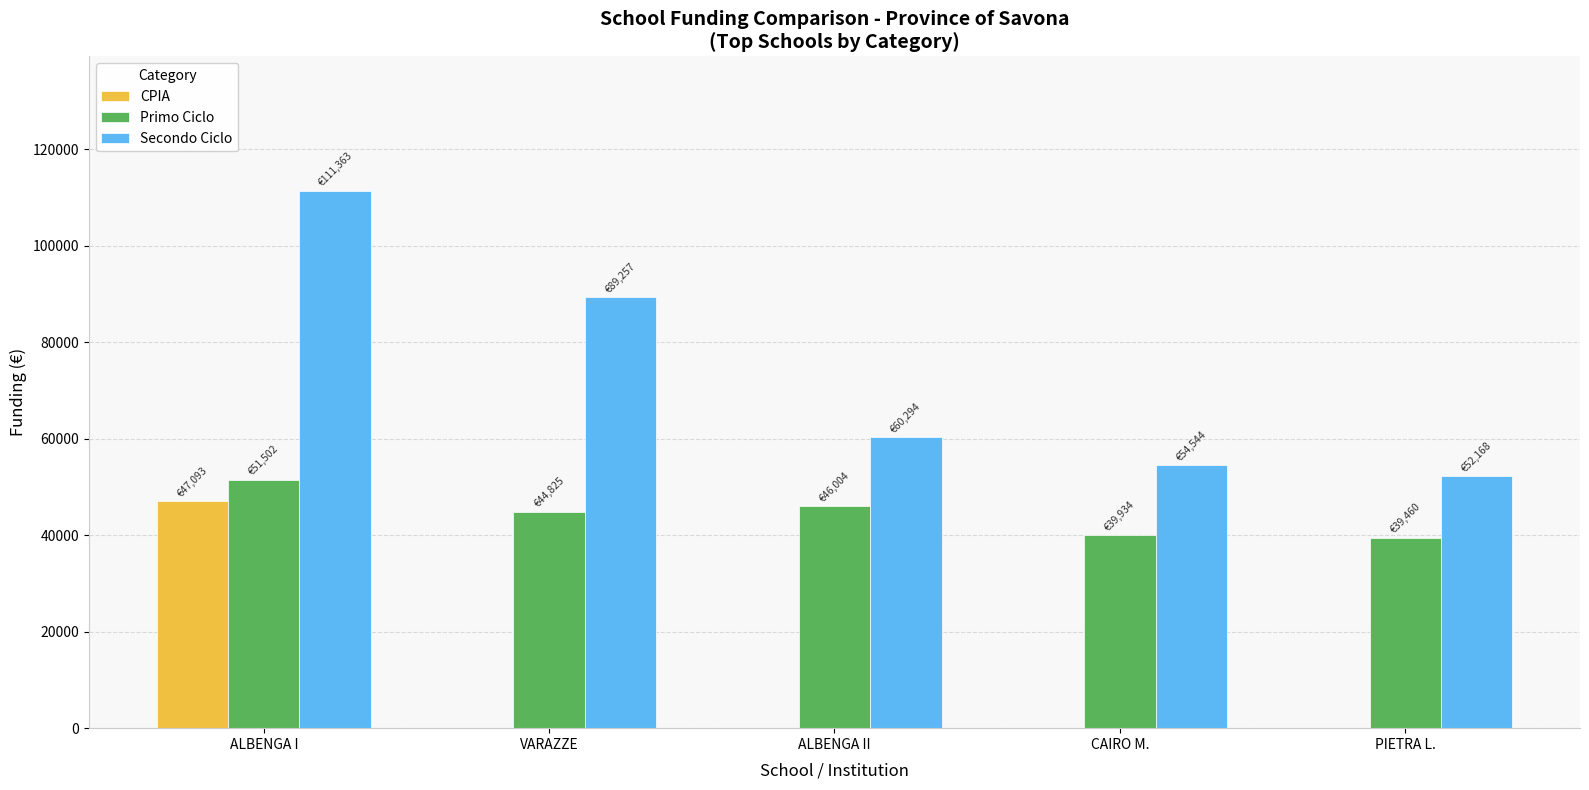

Between VARAZZE and PIETRA L., which series saw the biggest shift?

Secondo Ciclo